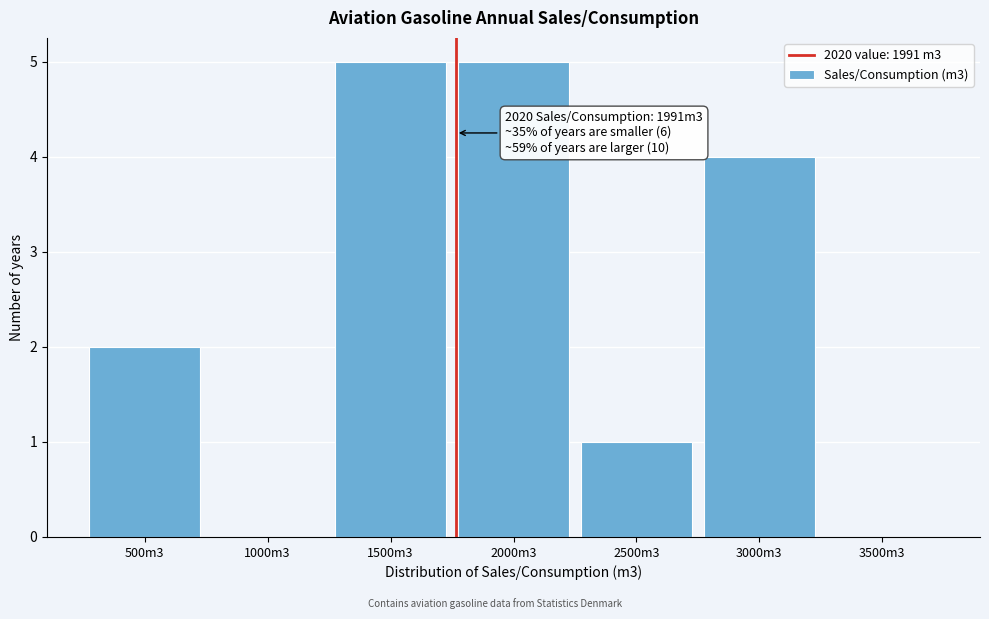

Reading left to right, transcribe all the data shown in this chart.

500m3=2	1000m3=0	1500m3=5	2000m3=5	2500m3=1	3000m3=4	3500m3=0